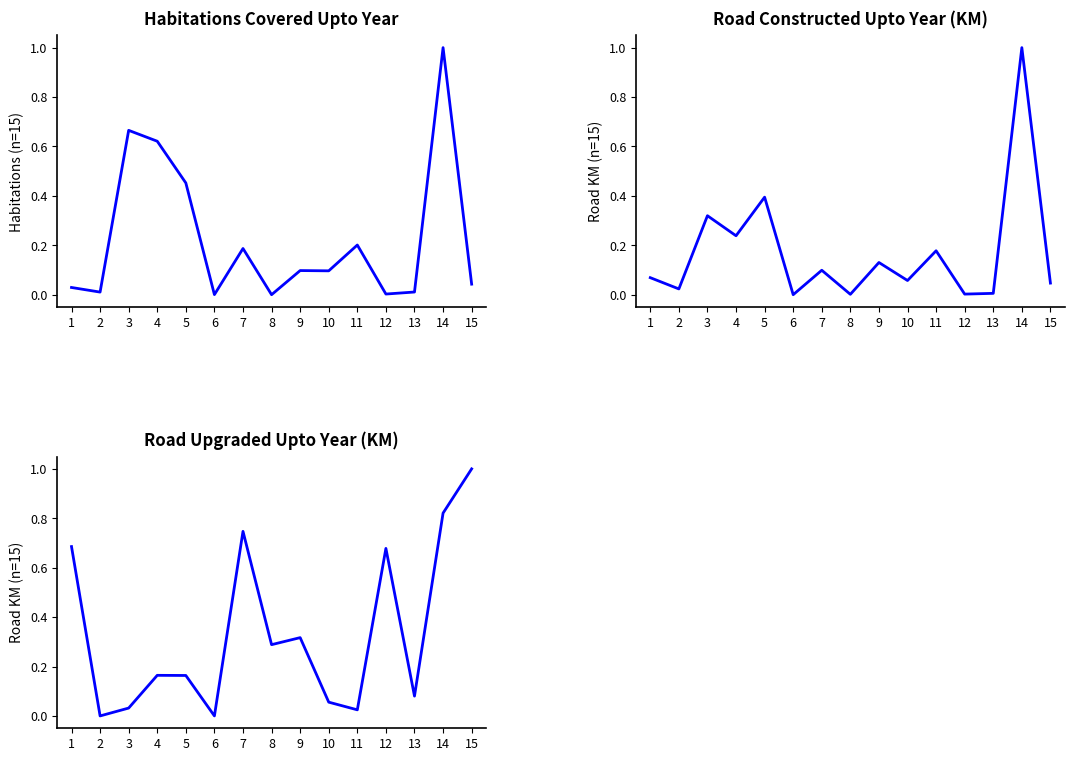

What is the sum of the Road Upgraded Upto Year (KM) values at 3 and 14?

0.9